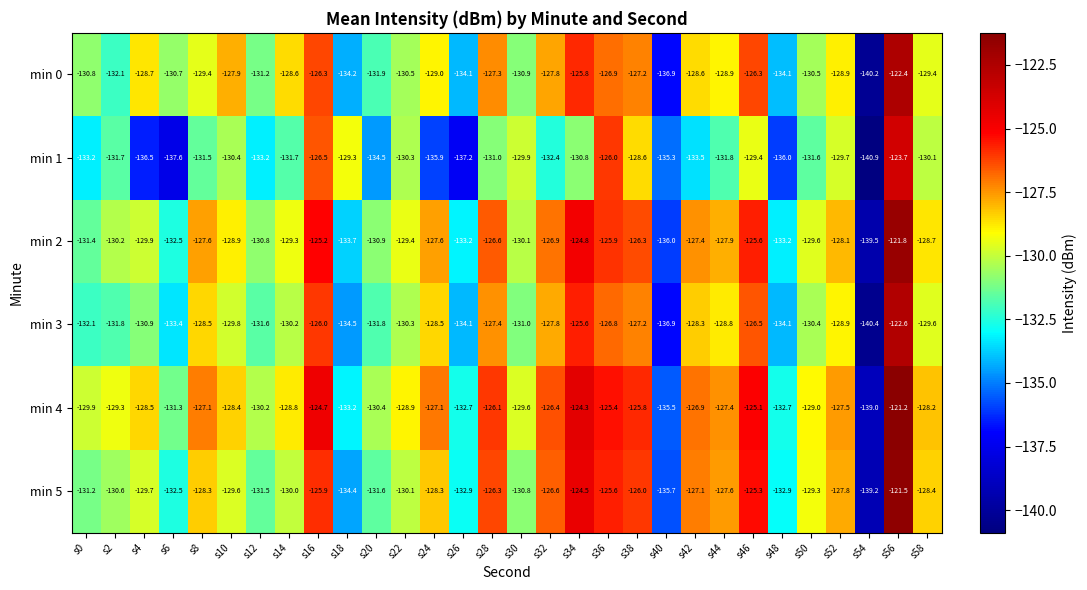

What is the spread (max minus min) of values at s54?

1.9